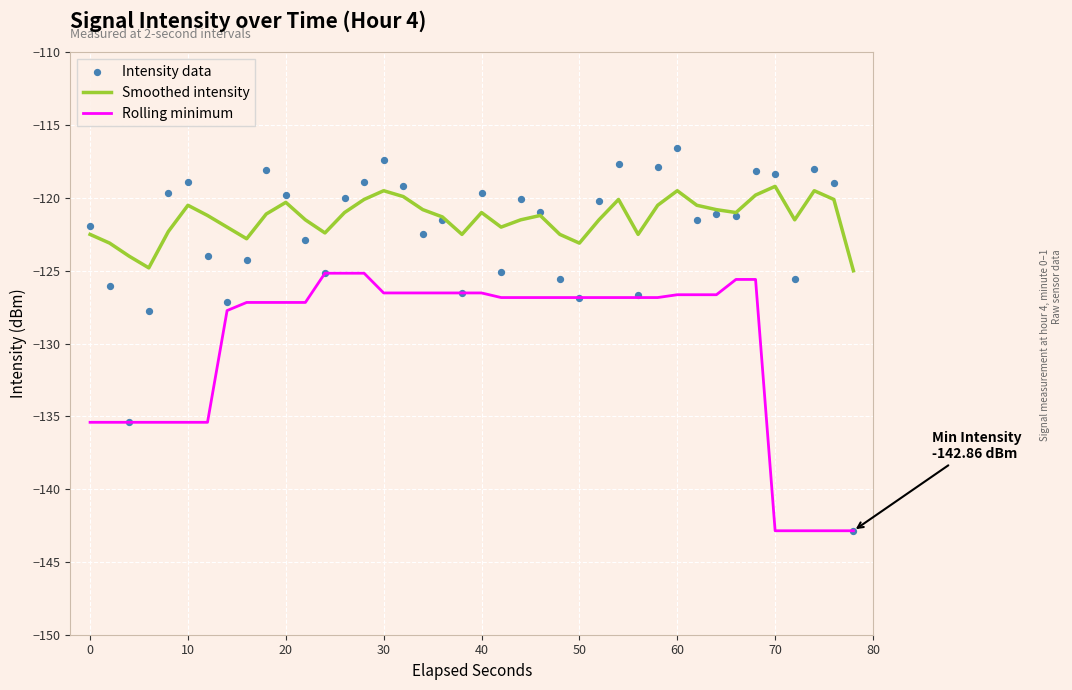

At how many categories does at least one series exceed -120?

15